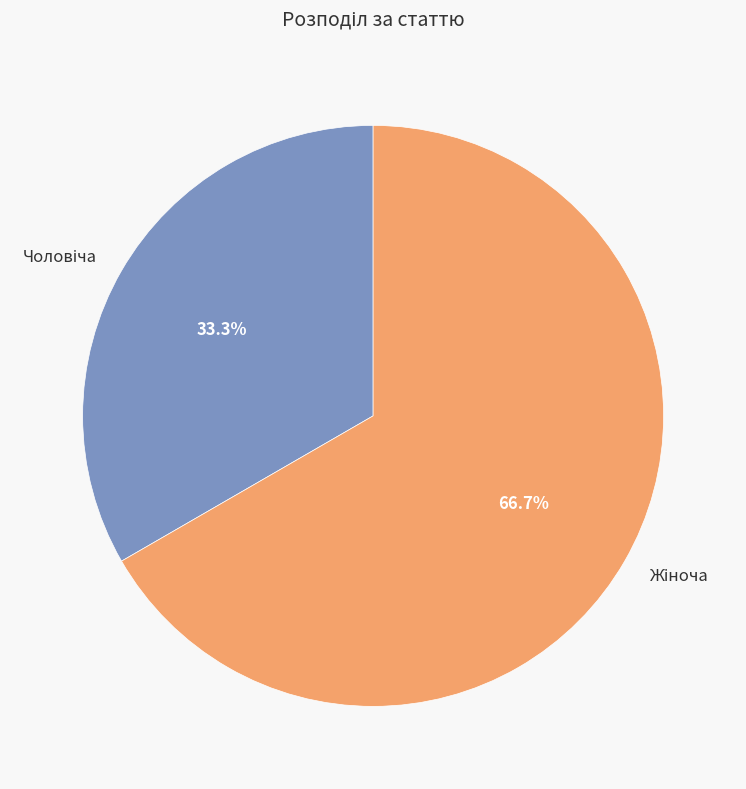

Is there any slice that represents more than half of the pie?

Yes